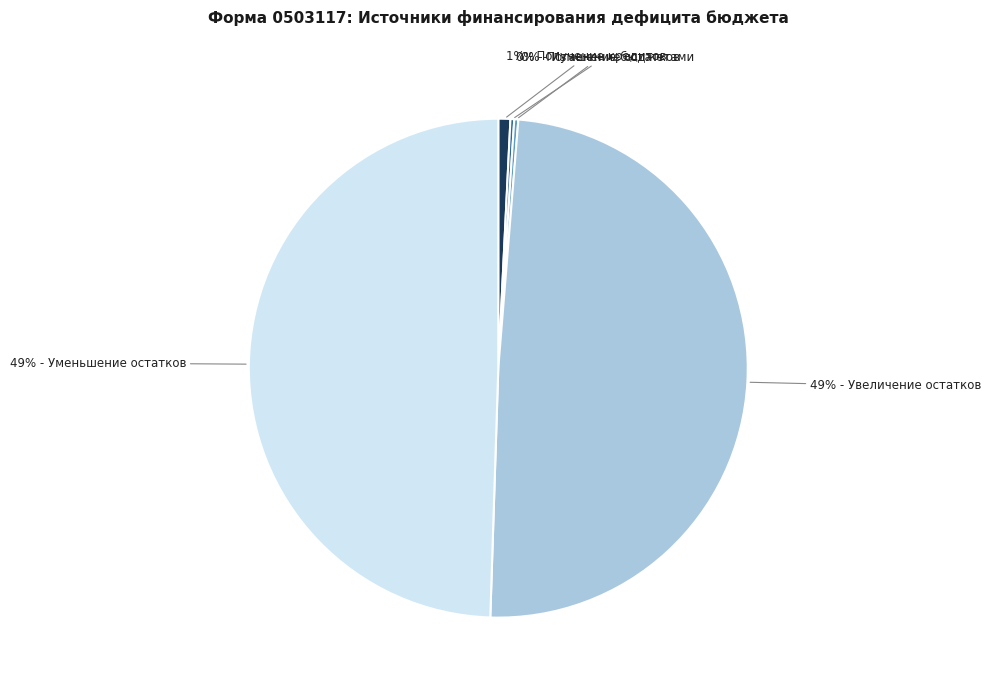

To the nearest percent, what is the average slice percentage?

20%